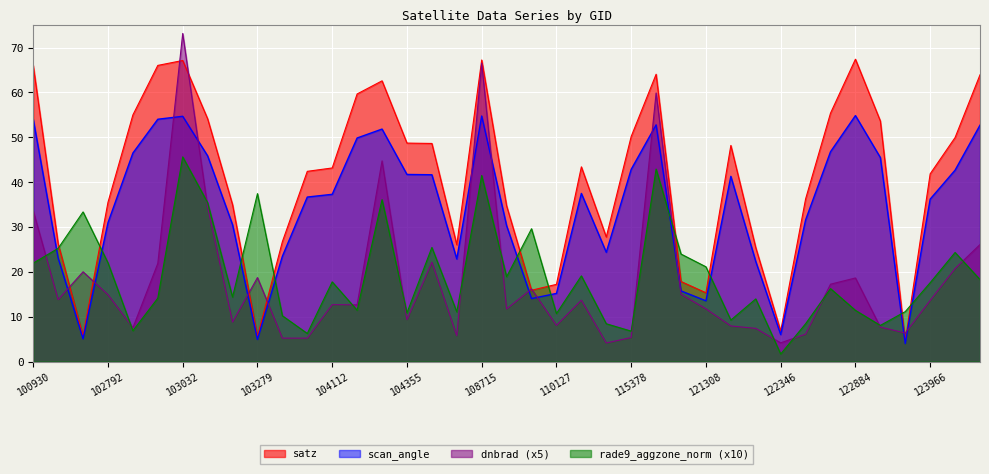

What value does the dnbrad series have at 103761?

5.2